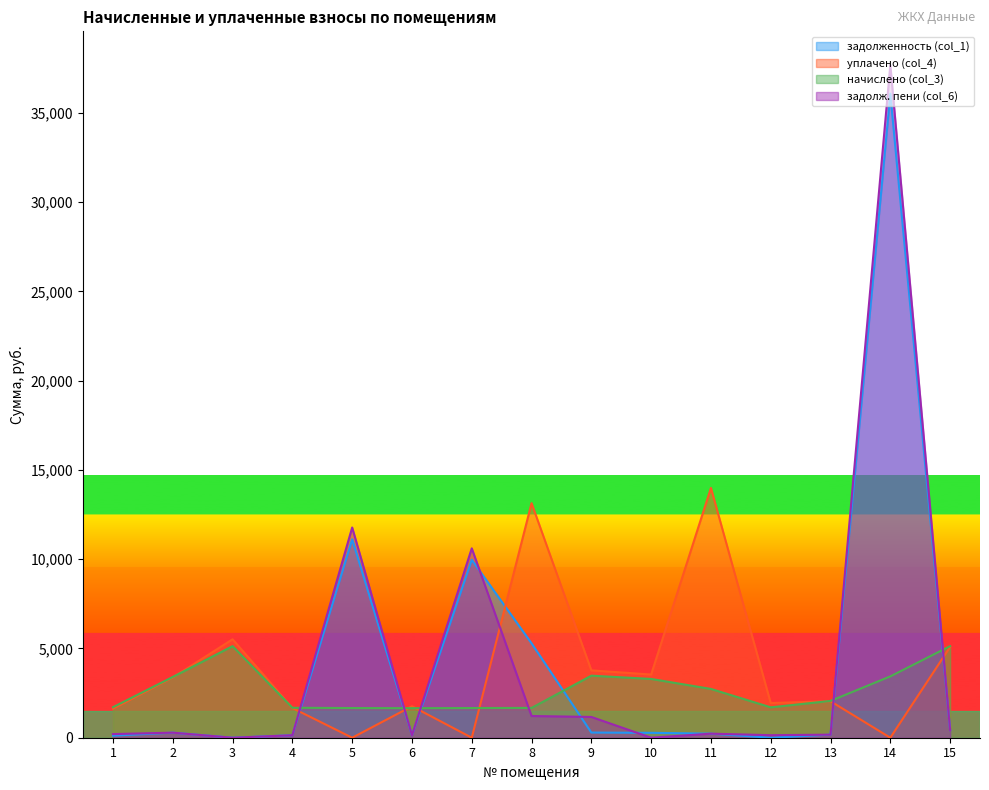

How many times do задолж. пени (col_6) and задолженность (col_1) cross each other?

3